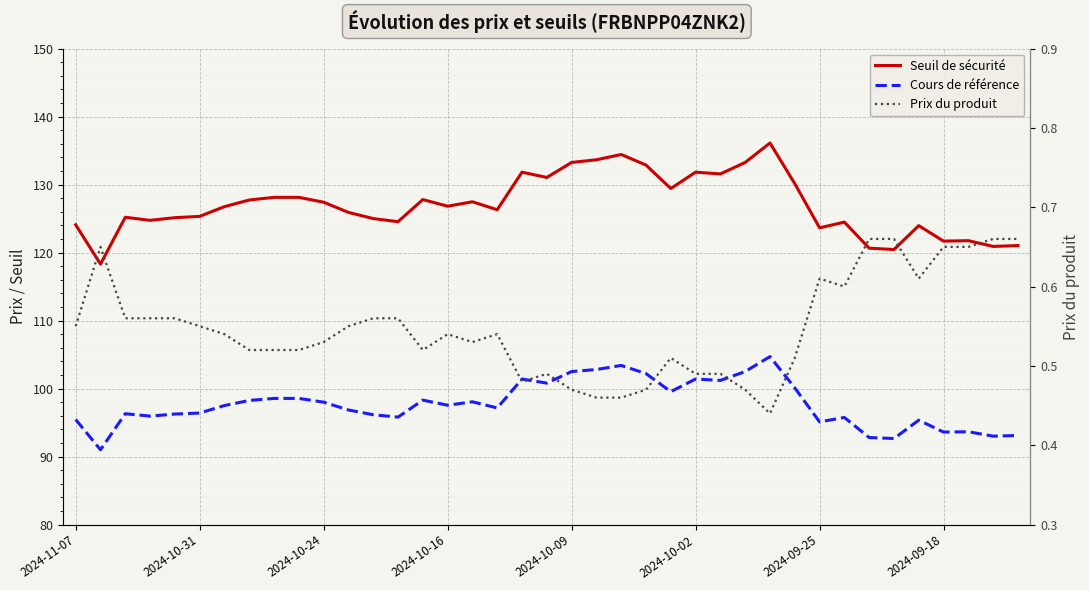

True or false: Prix du produit has more than 1 points higher than both neighbors.

True